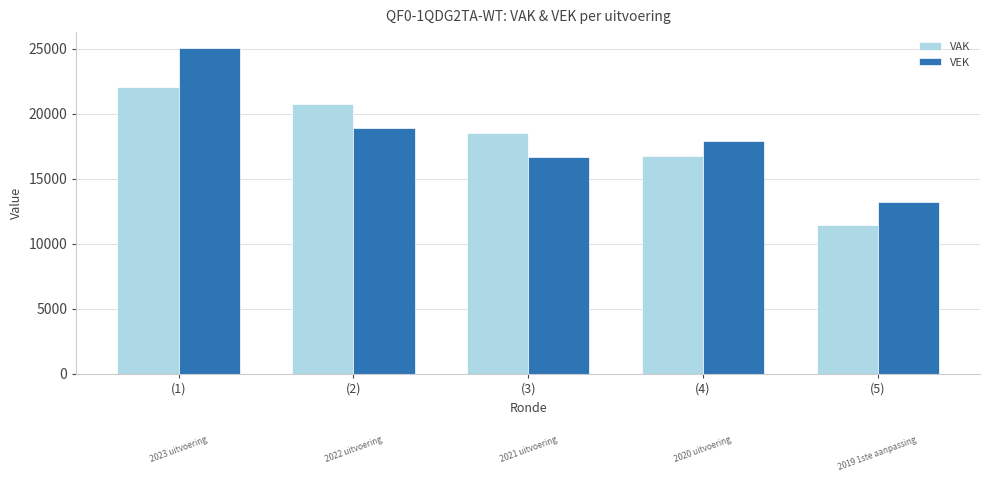

Reading right to left, what are all the values shown in this chart?

VAK: (5)=11468	(4)=16708	(3)=18517	(2)=20778	(1)=22076
VEK: (5)=13201	(4)=17906	(3)=16650	(2)=18929	(1)=25036